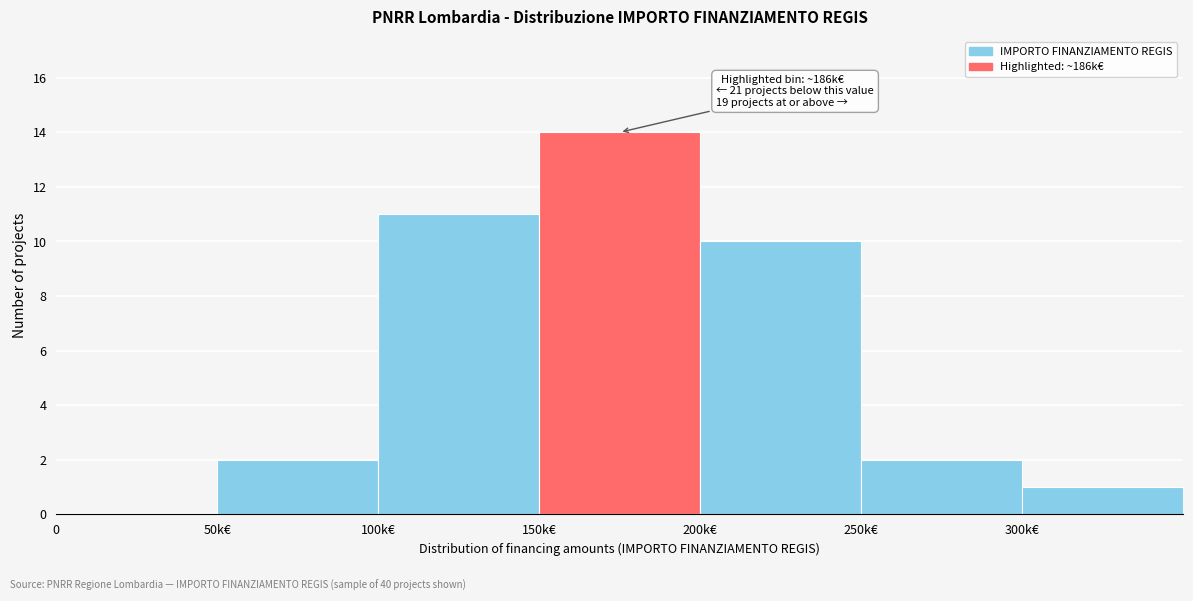

Reading left to right, extract all data points from this chart.

0=0	50k€=2	100k€=11	150k€=14	200k€=10	250k€=2	300k€=1